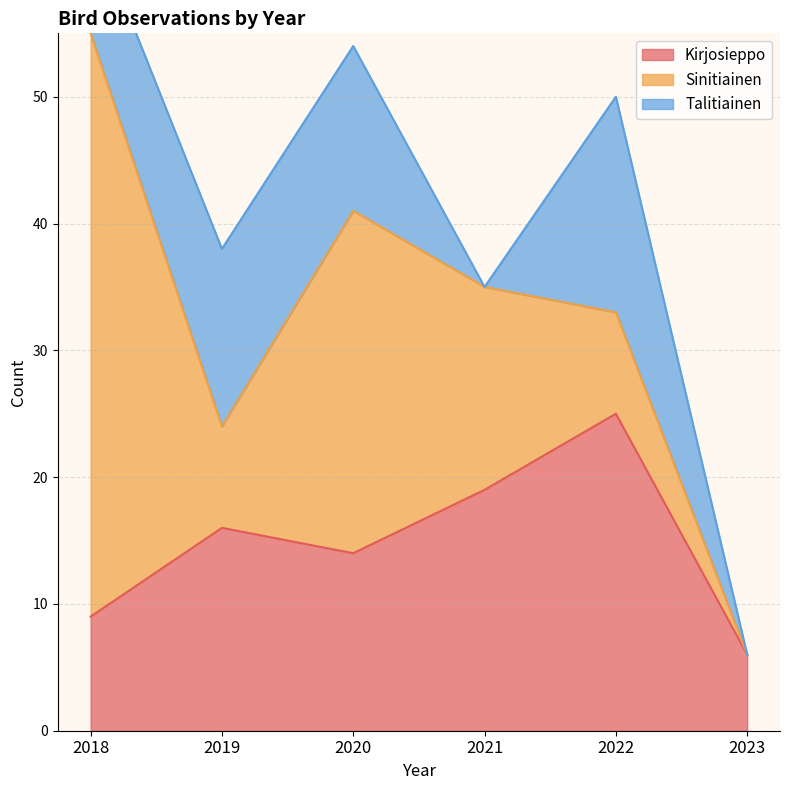

What is the total value across all series at 2018?

64